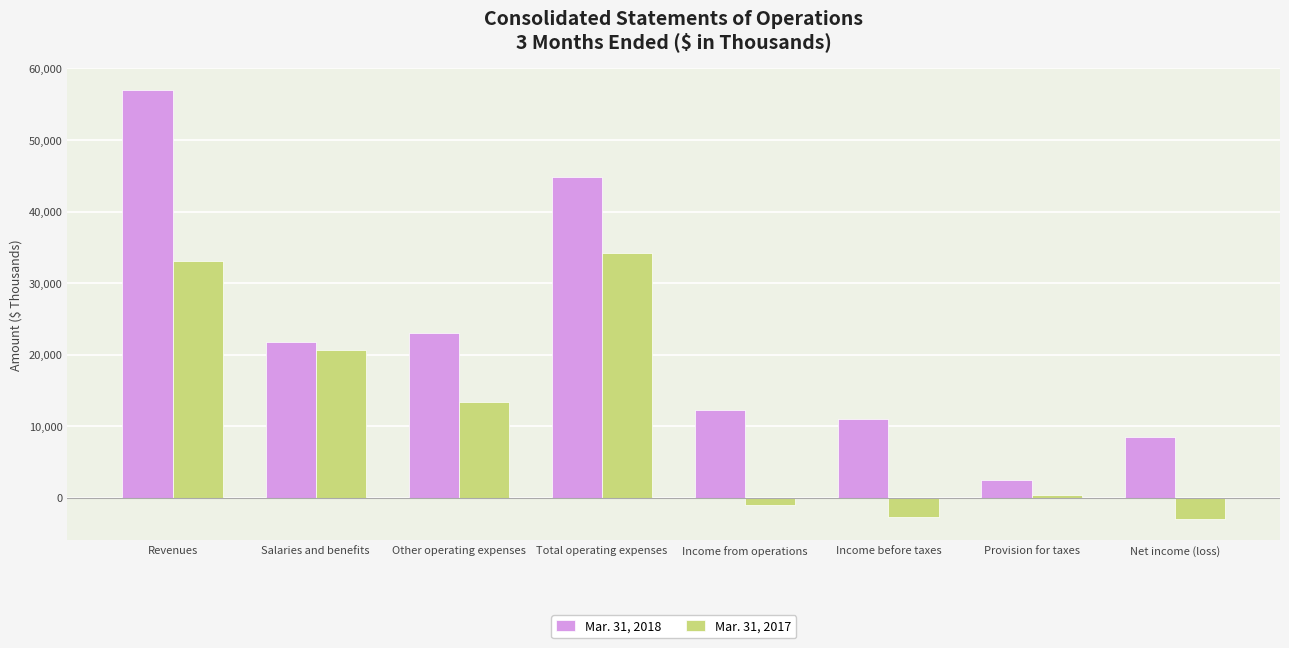

What is the lowest value of the Mar. 31, 2018 series?

2501